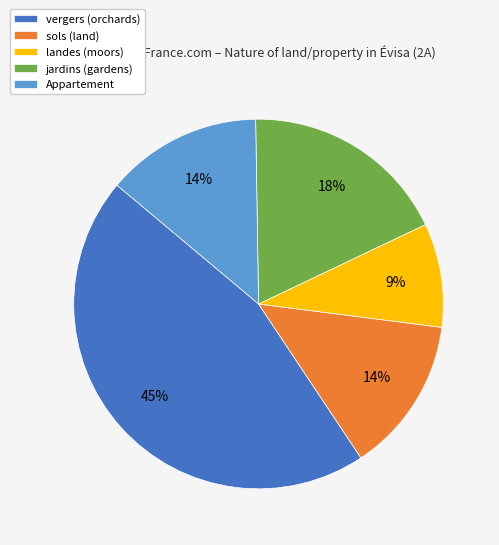

To the nearest percent, what portion does sols represent?

14%